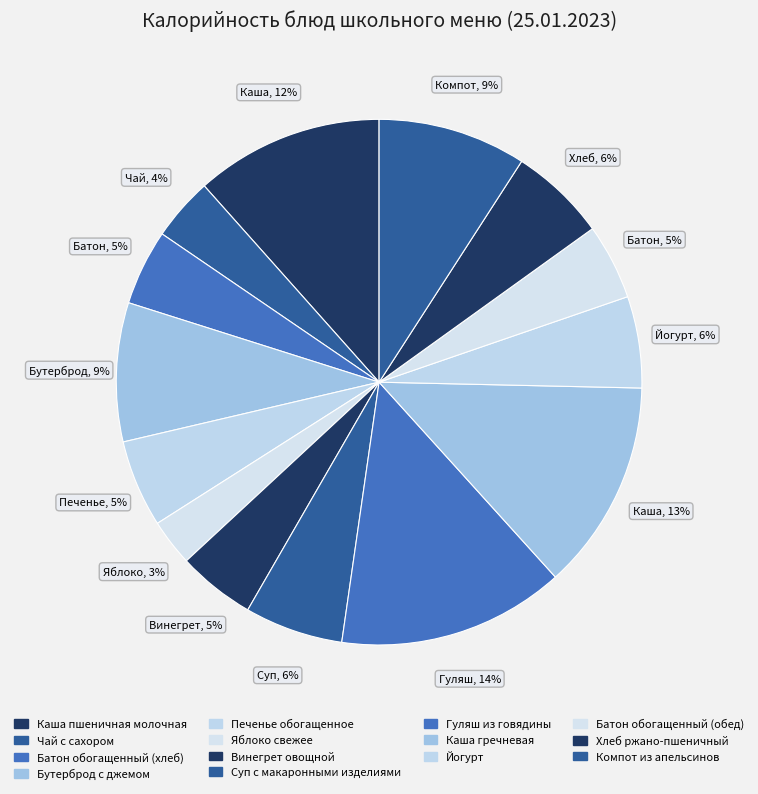

How many segments does this pie chart have?

14